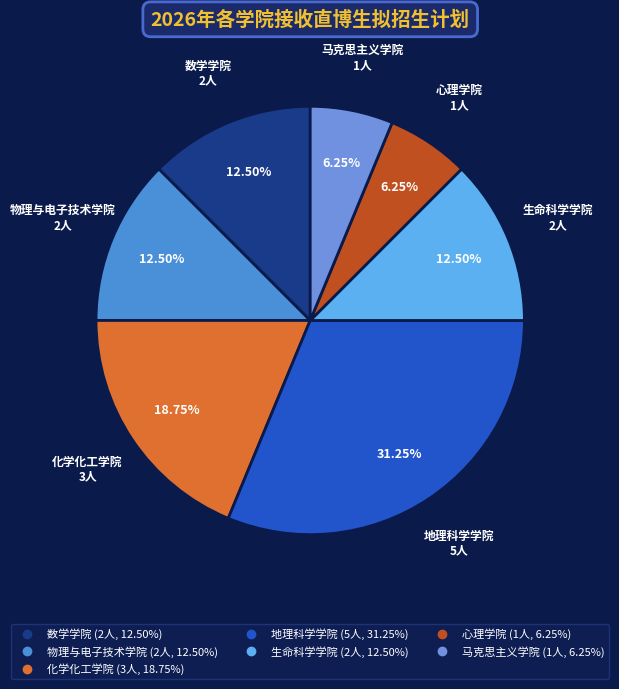

Is the sum of 数学学院 and 马克思主义学院 greater than half?

No